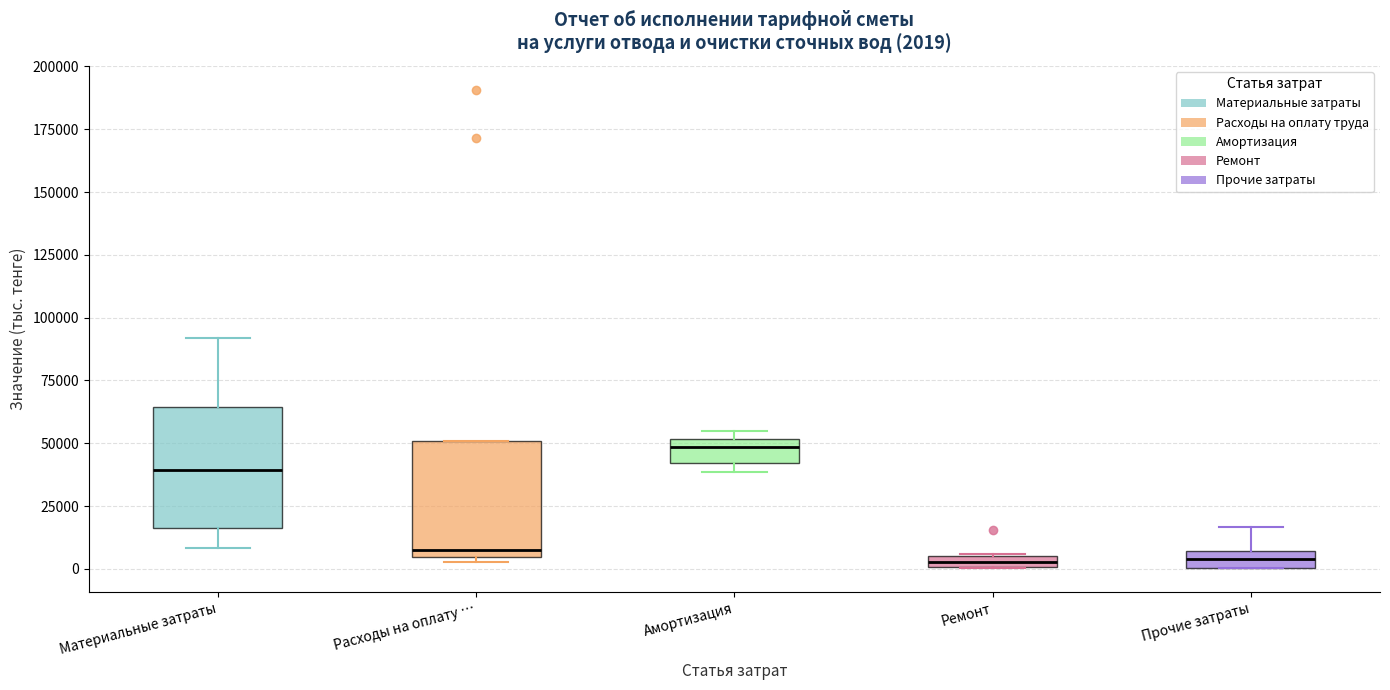

Which box's median line is the highest?

Амортизация